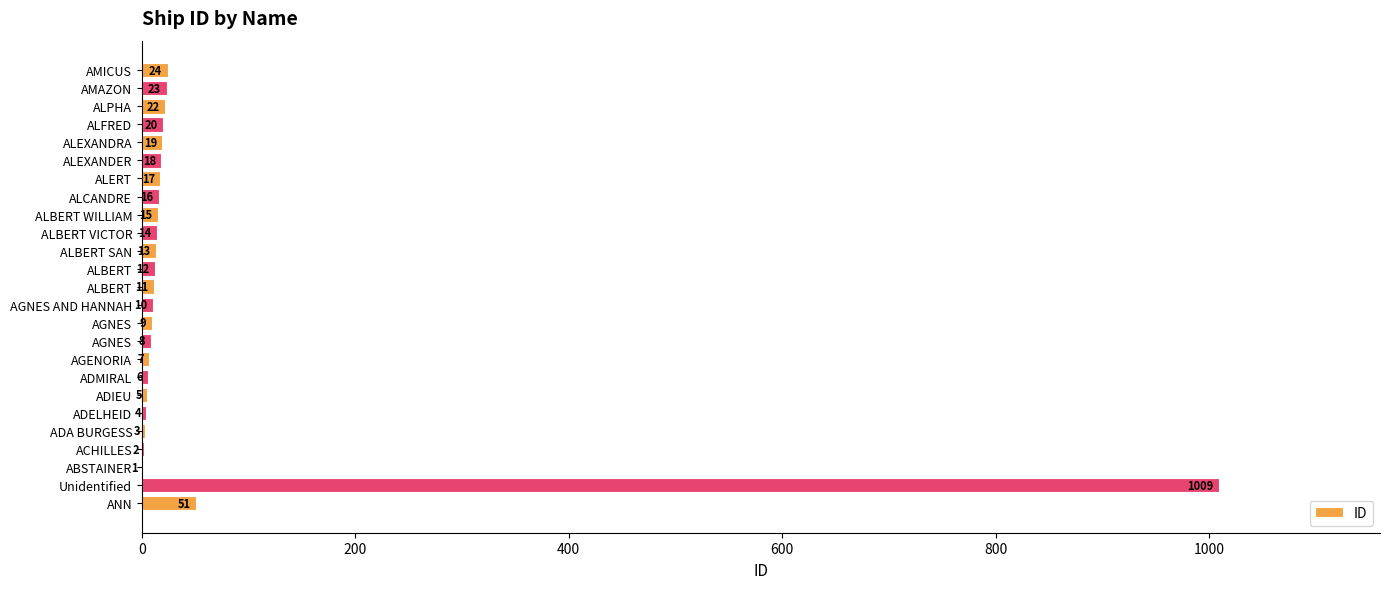

Are the bars horizontal?

Yes